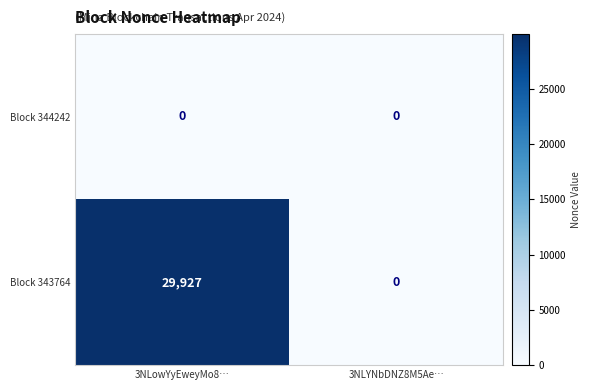

Which series has the largest total across all categories?

Block 343764